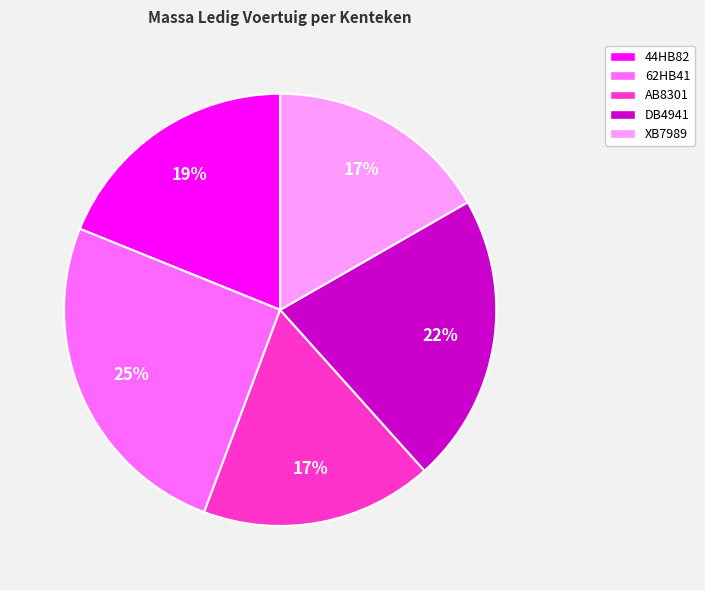

Which category has the biggest portion of the pie?

62HB41